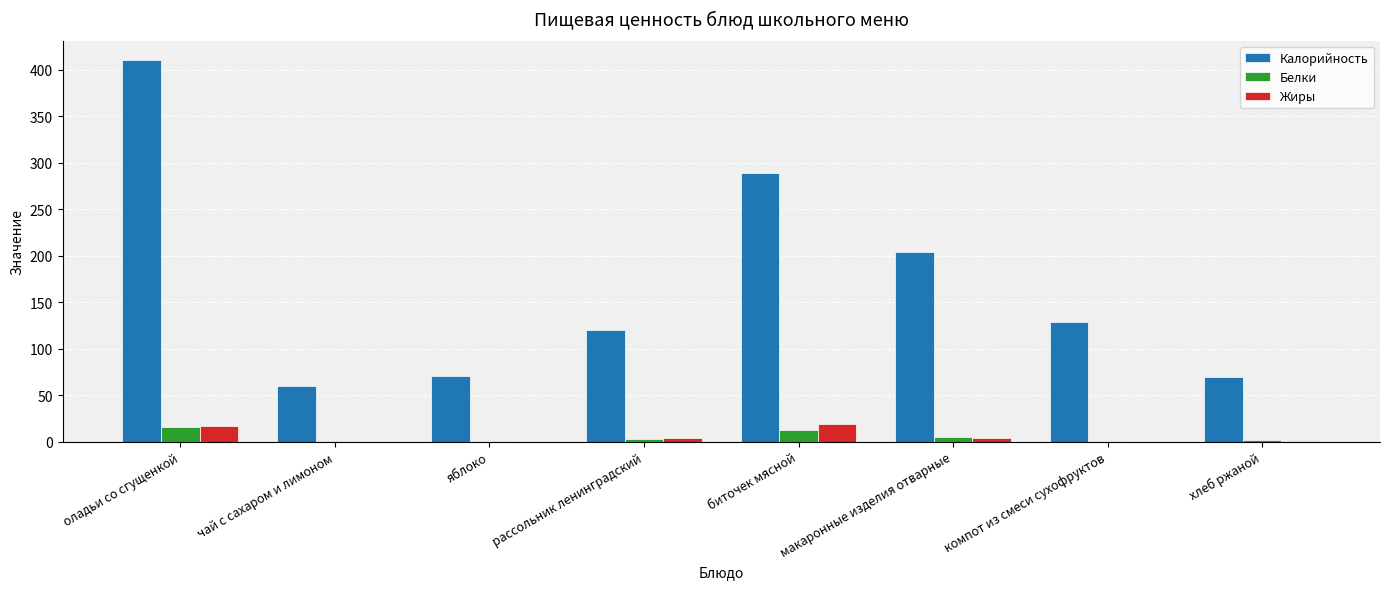

What is the maximum value shown in the chart?

410.6